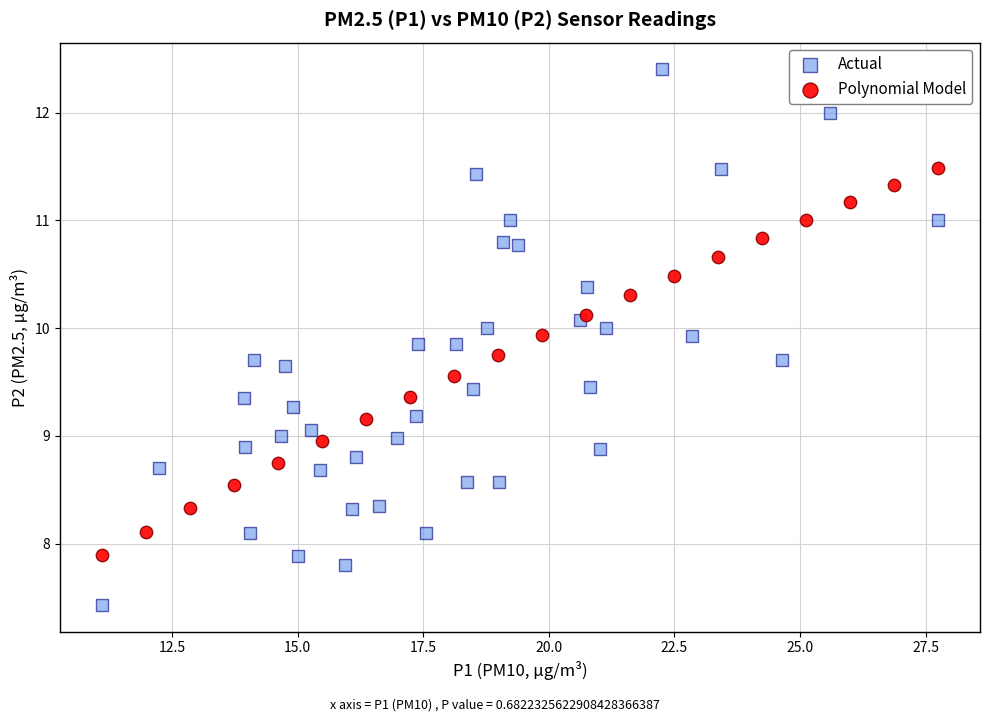

Which series has the largest Y range (max minus min)?

Actual